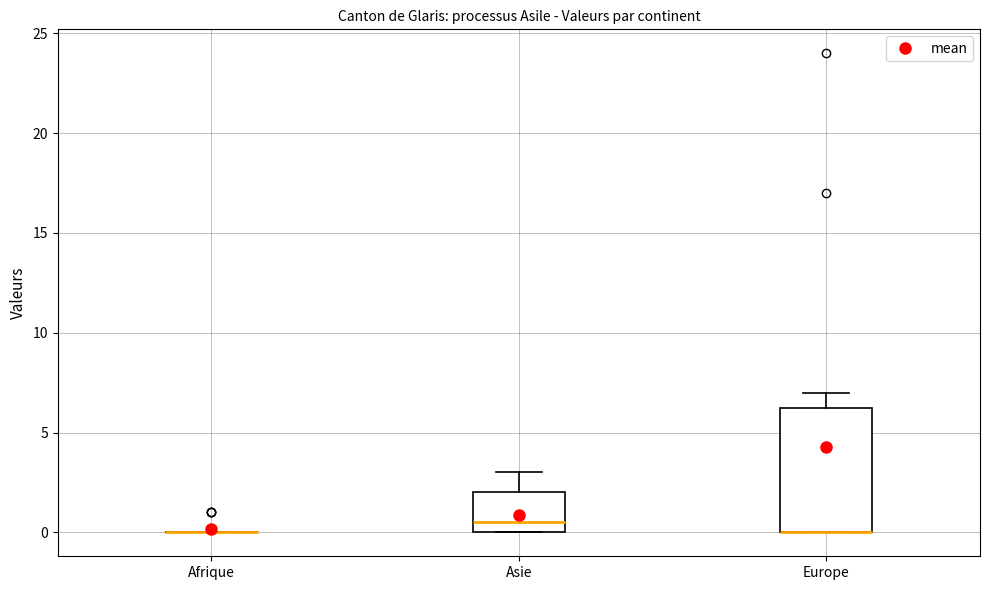

Reading left to right, transcribe this box plot: for each box, give where its median line is, the range the box spans, and where its two whiskers end, as read against the y-axis. The values are not printed on the chart, so give them approximately, as read against the axis.

Afrique: box collapsed to a line at 0.0, whiskers 0.0 to 0.0
Asie: median 0.5, box 0.0 to 2.0, whiskers 0.0 to 3.0
Europe: median 0.0 (drawn on the box's lower edge), box 0.0 to 6.5, whiskers 0.0 to 7.0